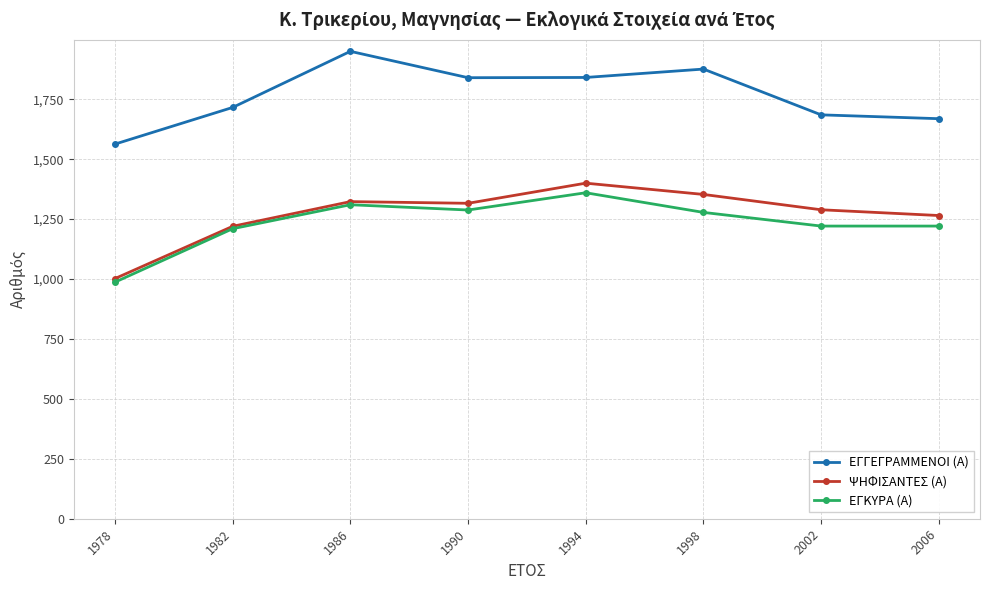

The ΕΓΚΥΡΑ (Α) series shows 440 at 1994. True or false?

False